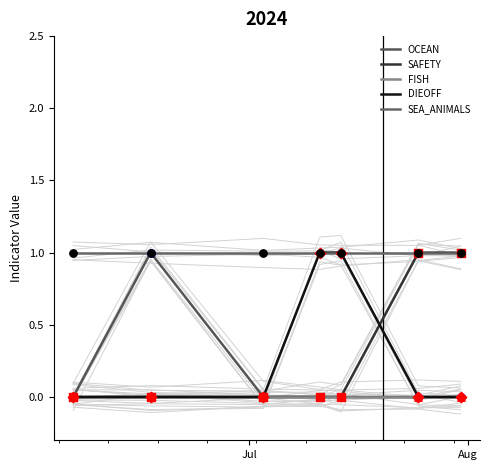

At how many categories does at least one series exceed 0?

7